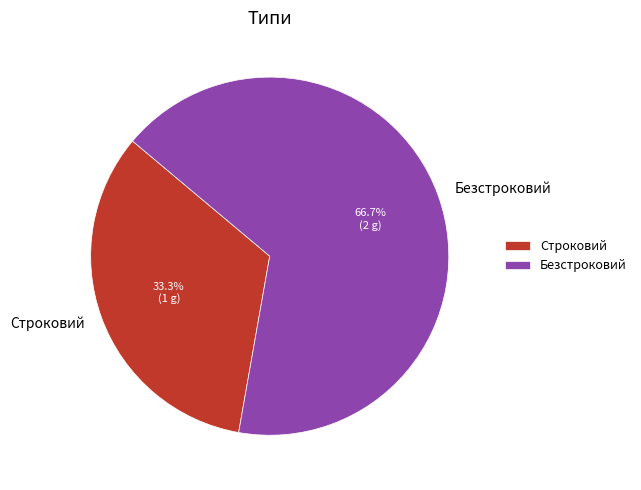

To the nearest percent, what is the difference between the largest and smallest slice percentages?

33%